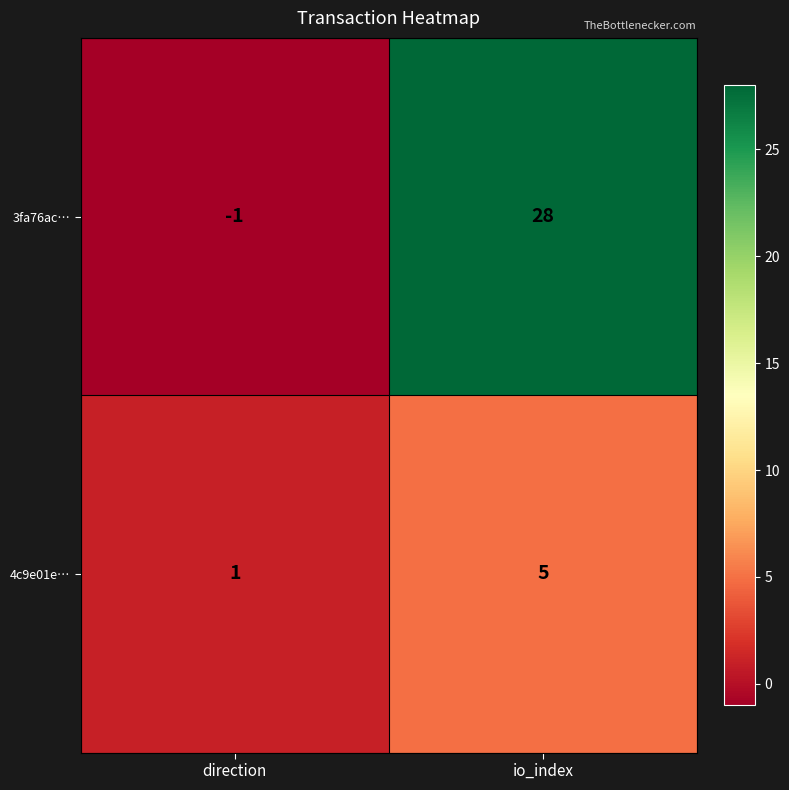

What is the average value of the 3fa76ac… series?

14